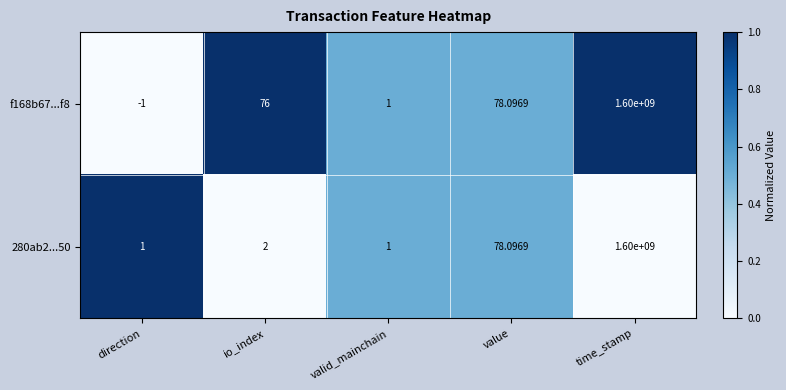

Which category has the lowest value across all series?

direction